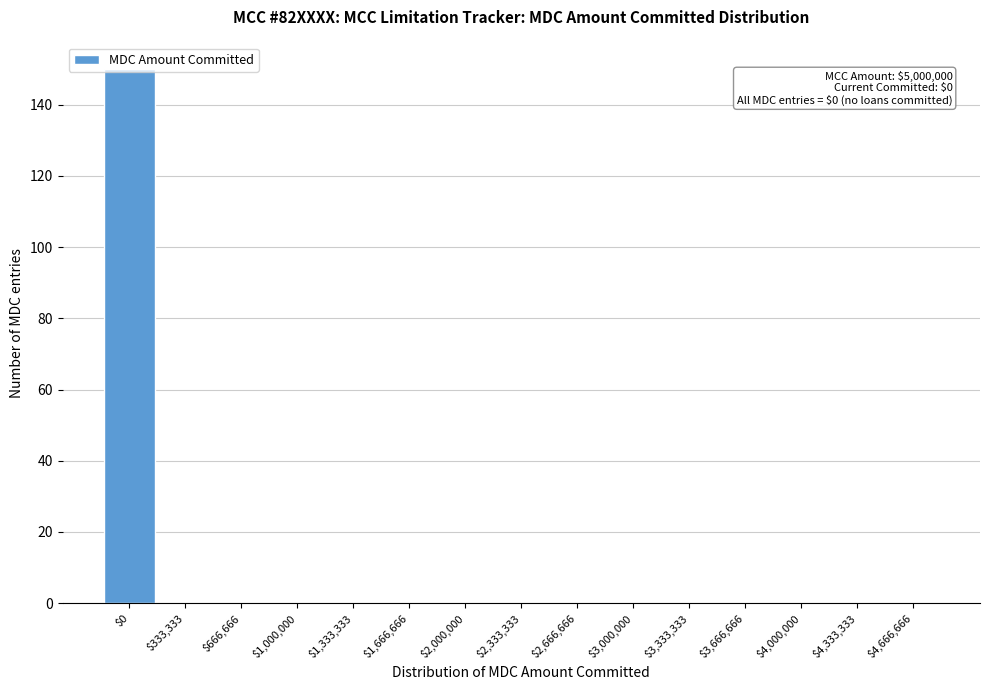

The value at $3,666,666 is 0. True or false?

True